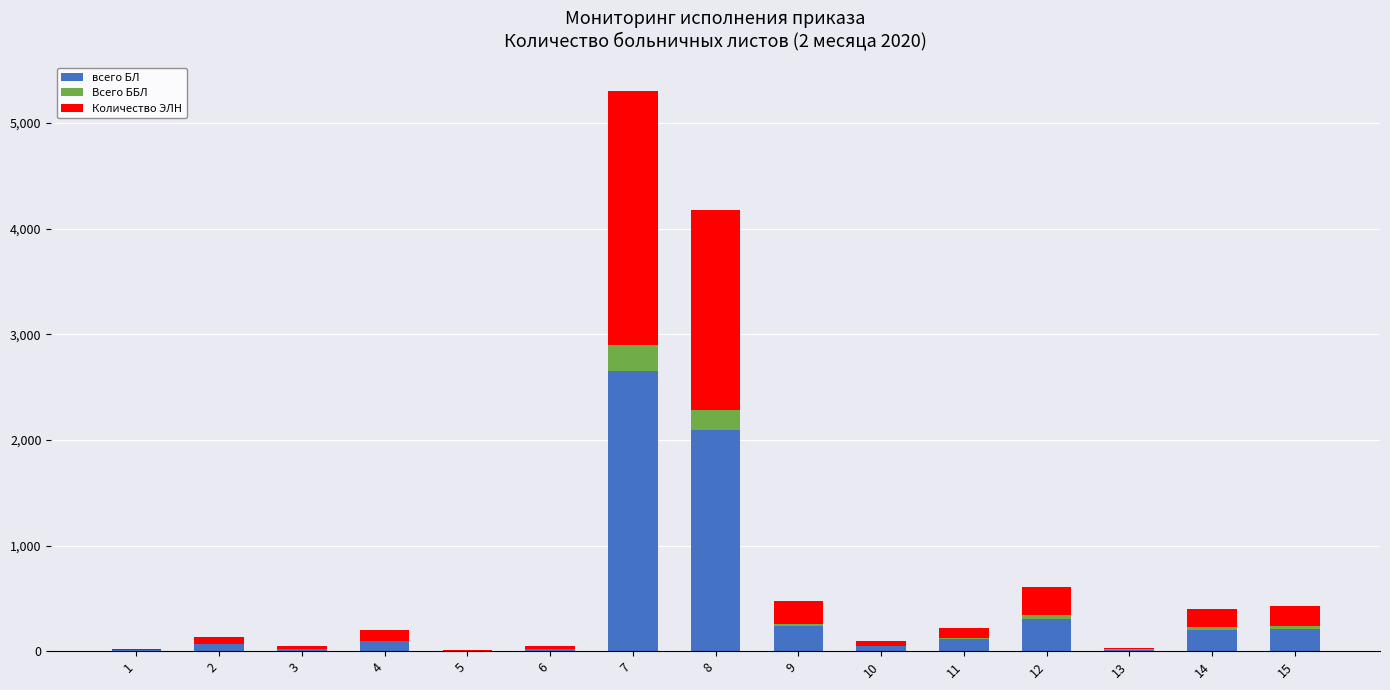

What is the maximum value for всего БЛ?

2653